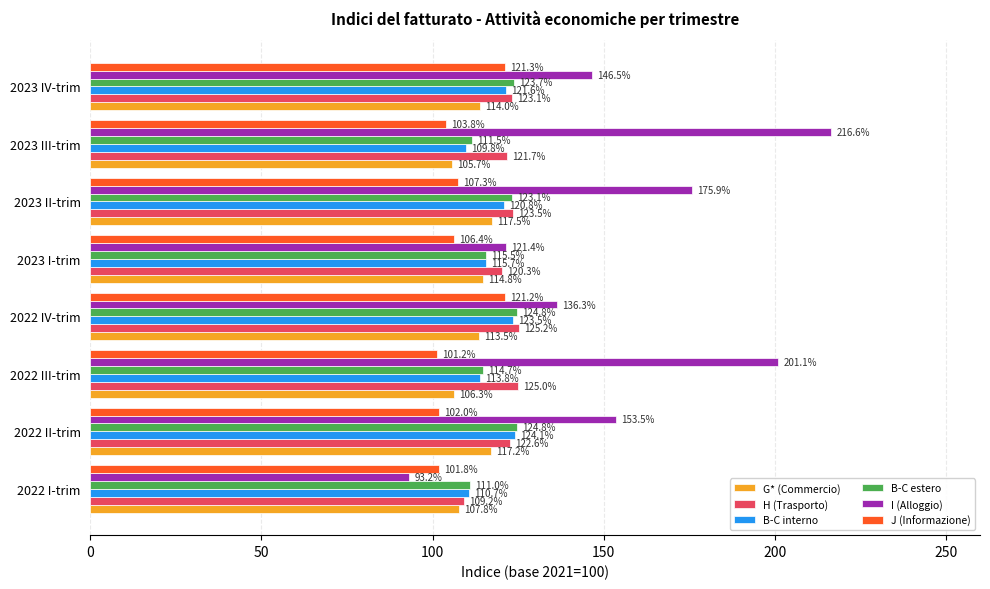

Rank the categories by J (Informazione) value from highest to lowest.

2023 IV-trim, 2022 IV-trim, 2023 II-trim, 2023 I-trim, 2023 III-trim, 2022 II-trim, 2022 I-trim, 2022 III-trim